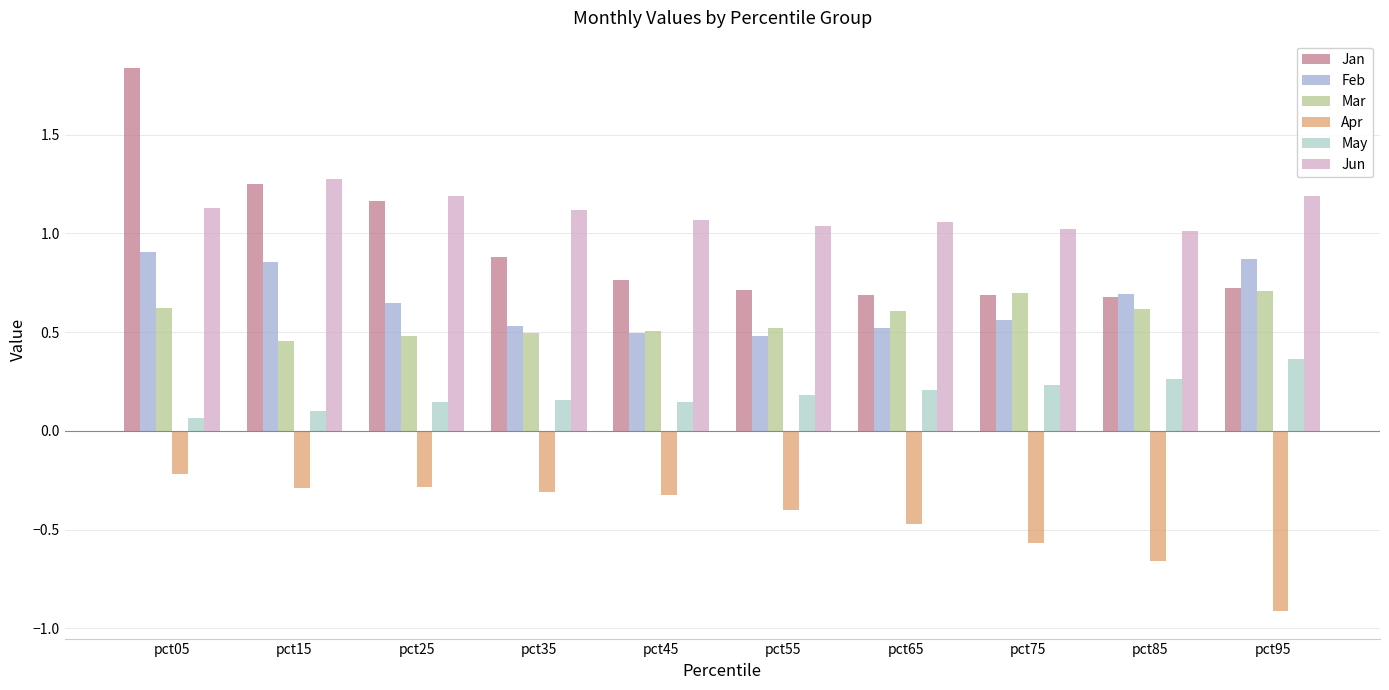

Which series has the widest spread of values?

Jan